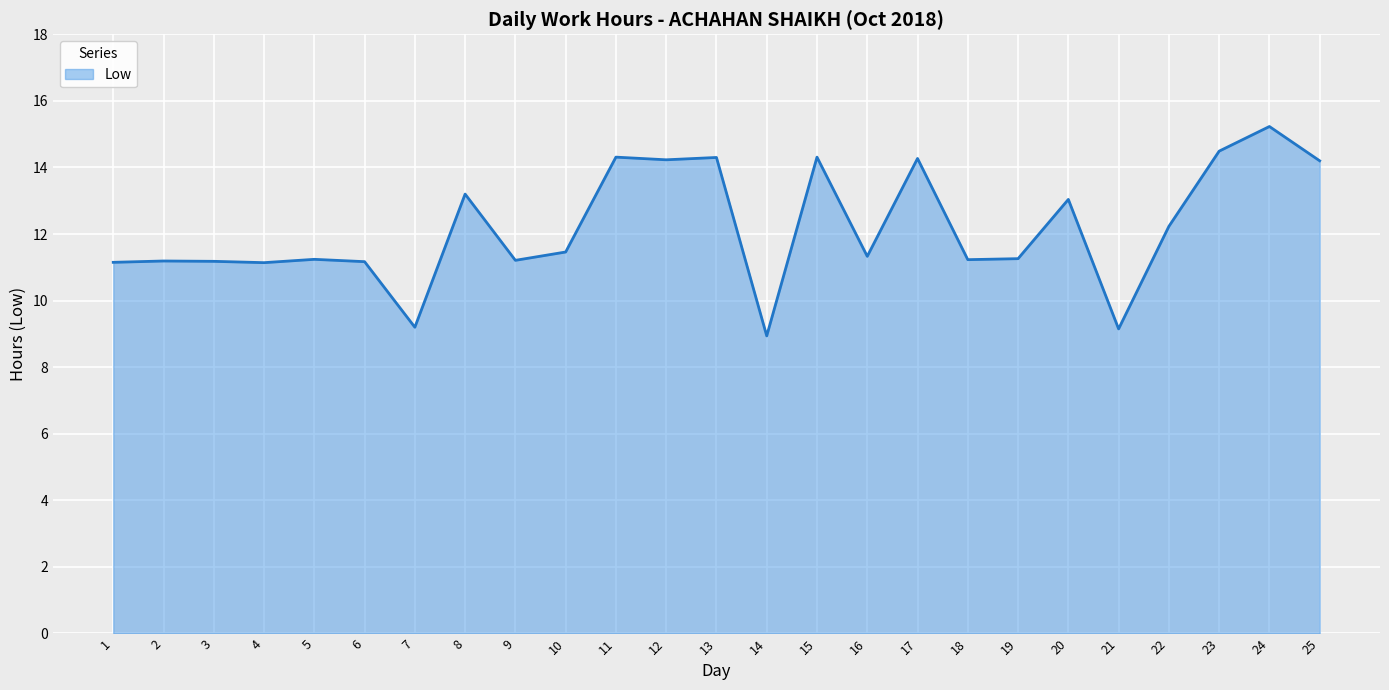

What is the sum of the values at 4 and 18?

22.4